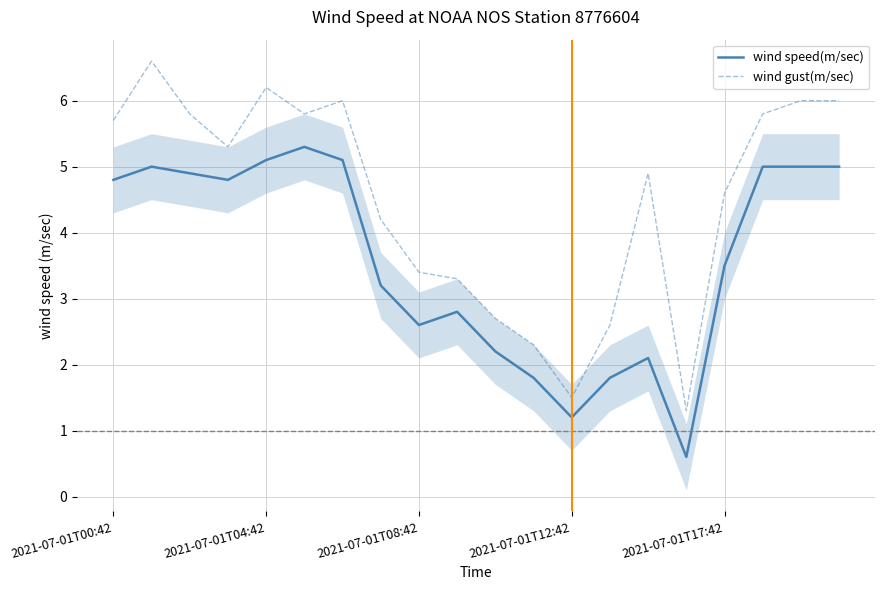

In wind gust(m/sec), how many points are lower than both neighbors (excluding endpoints)?

4